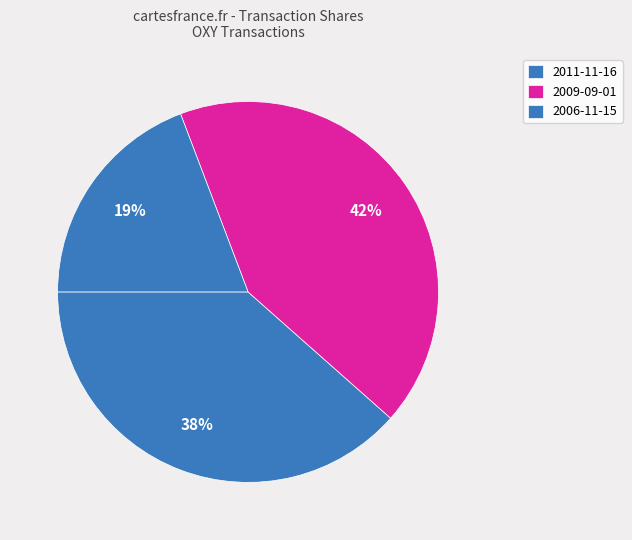

How many slices are in this pie chart?

3